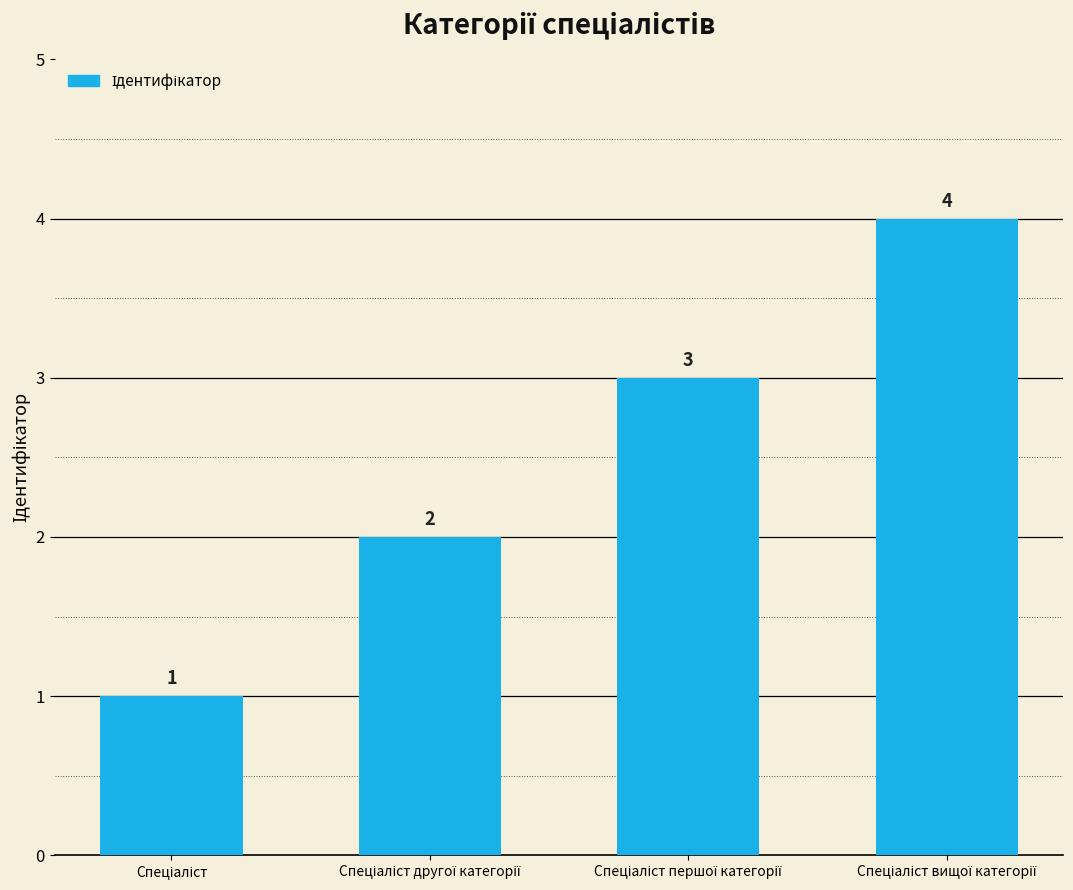

Count the values in the range 2 to 4.

3